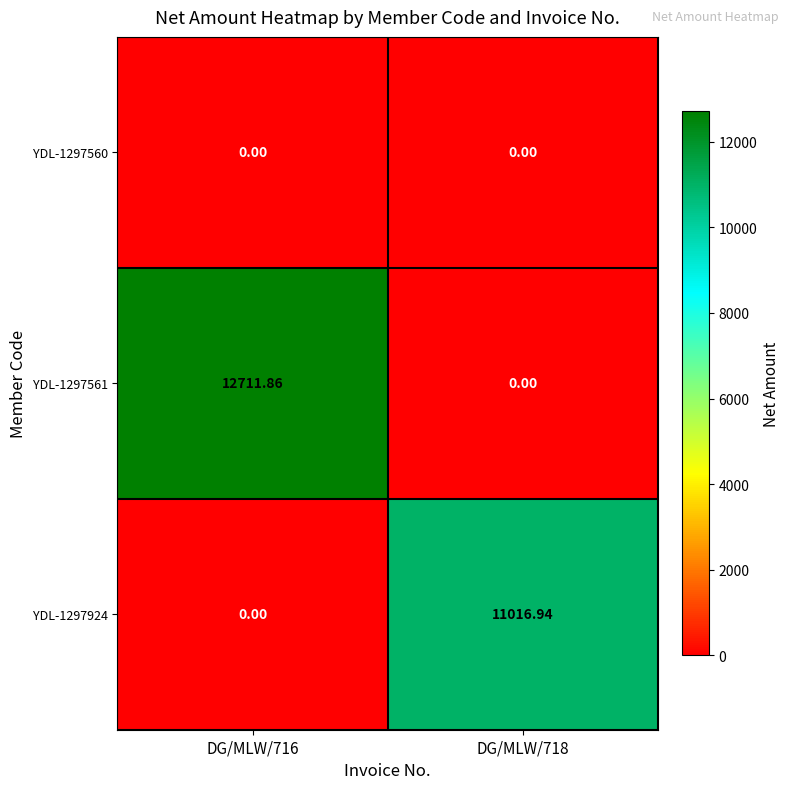

What is the total value across all series at DG/MLW/718?

11016.9